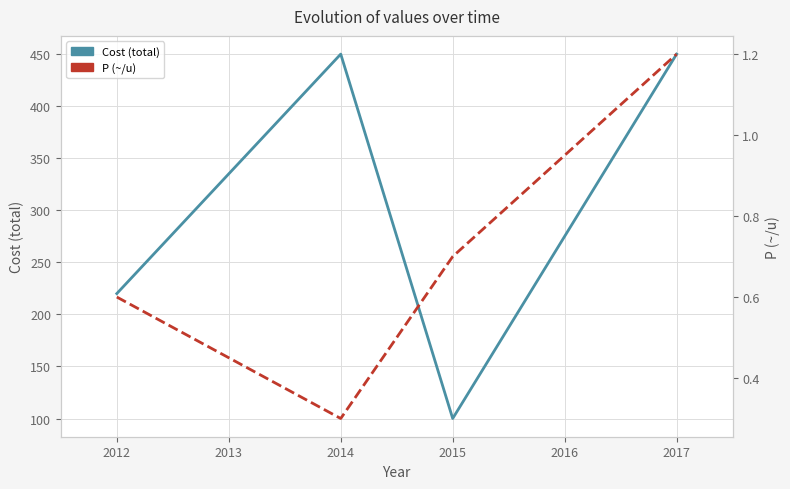

Rank the series by their average value, from highest to lowest.

Cost (total), P (~/u)